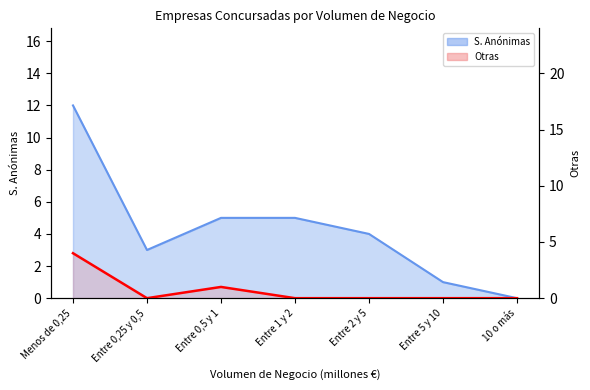

At which category is the sum across all series the highest?

Menos de 0,25